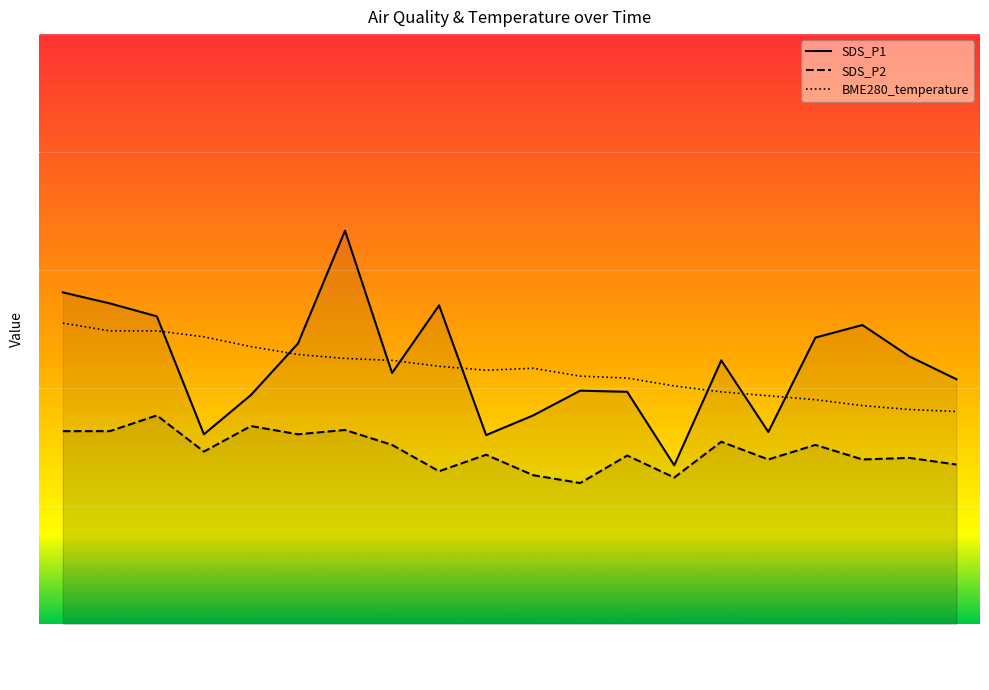

Rank the series by their maximum value, from highest to lowest.

SDS_P1, BME280_temperature, SDS_P2